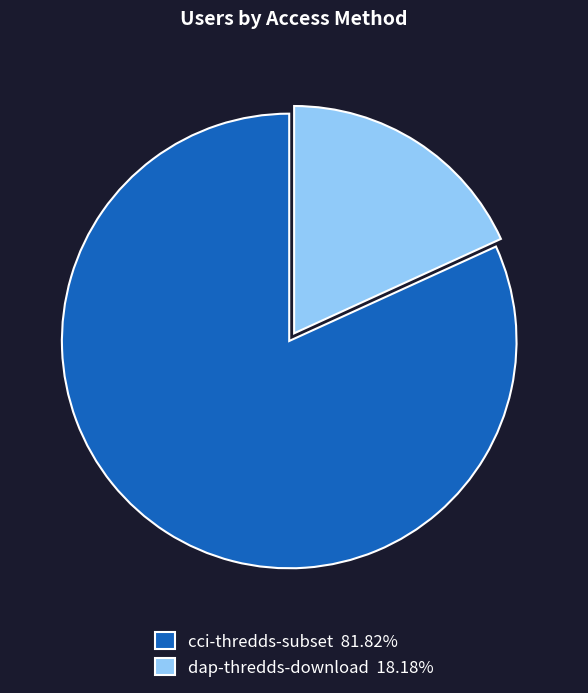

Is it true that dap-thredds-download is 18% of the pie?

True